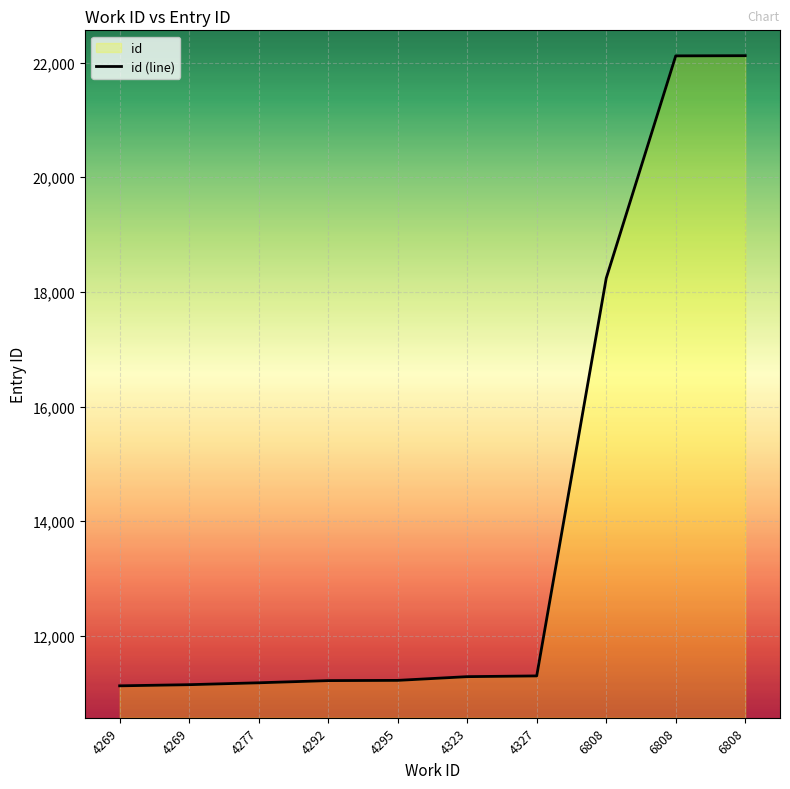

True or false: the data shows 16205 at 4292.

False